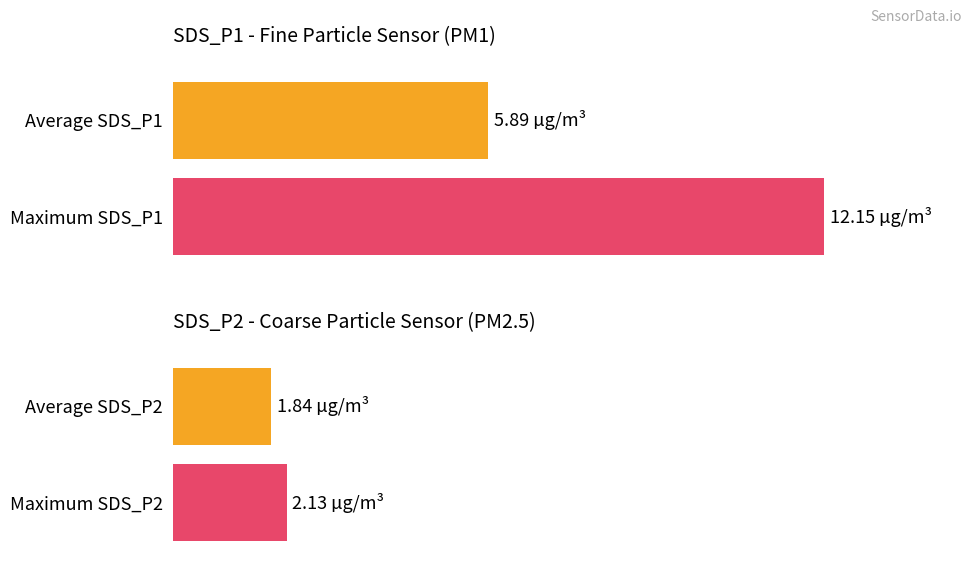

The SDS_P2 series shows 2.6 at 00:16. True or false?

False